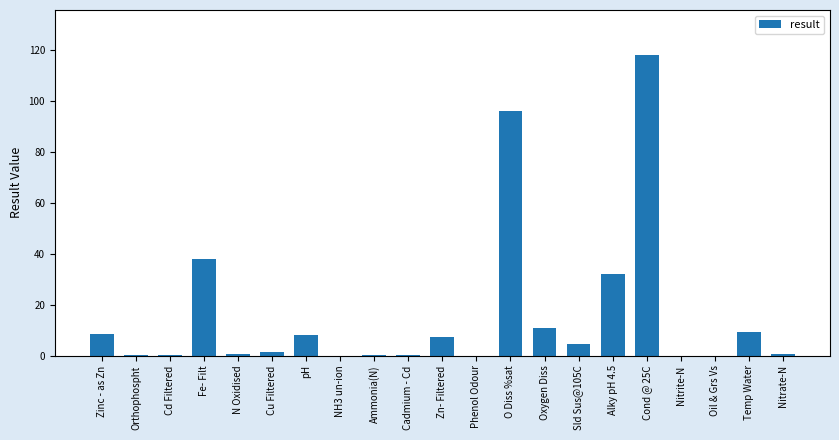

Where is the data nearest to the value 59?

Fe- Filt